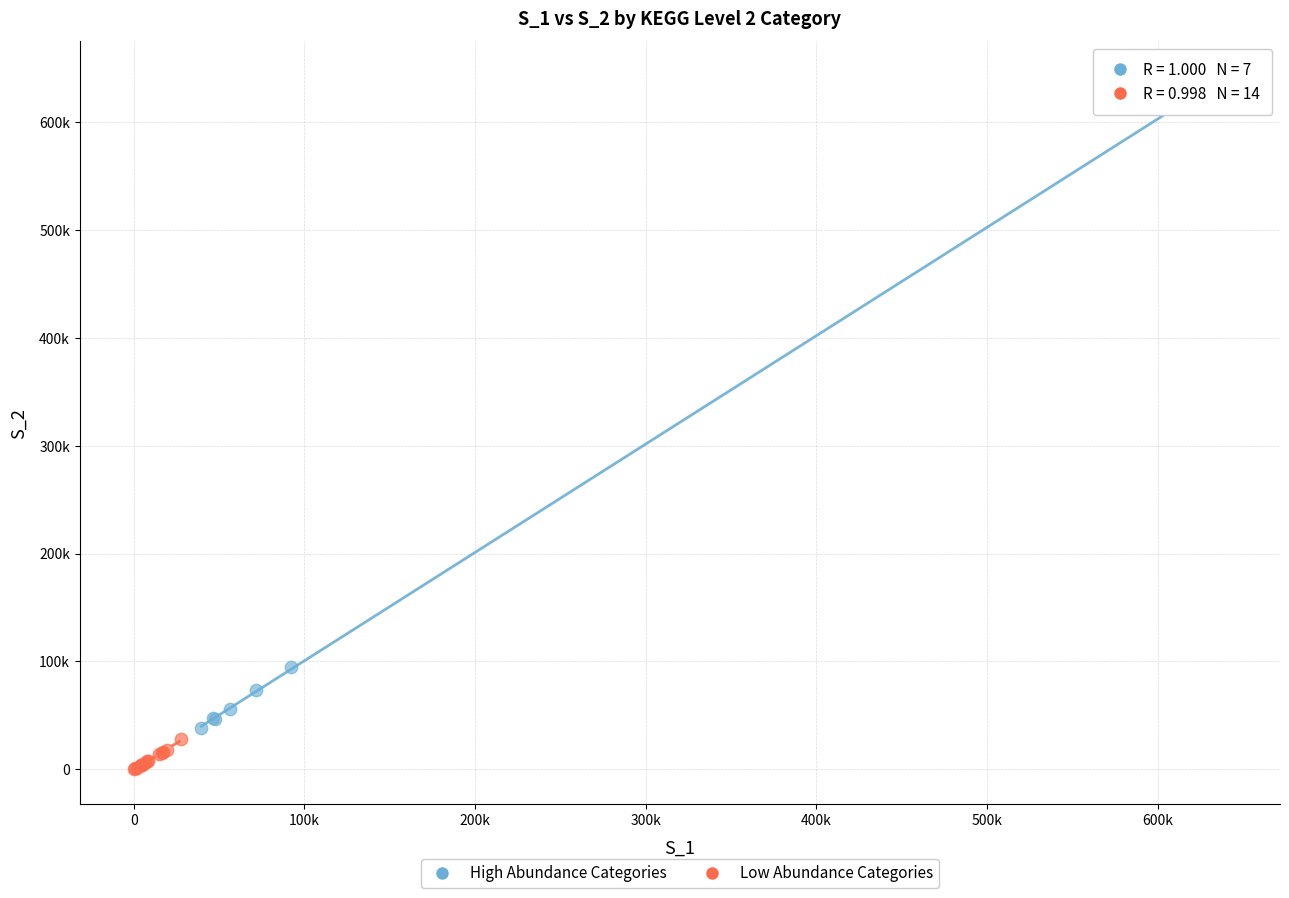

Which series contains the highest Y value?

High Abundance Categories